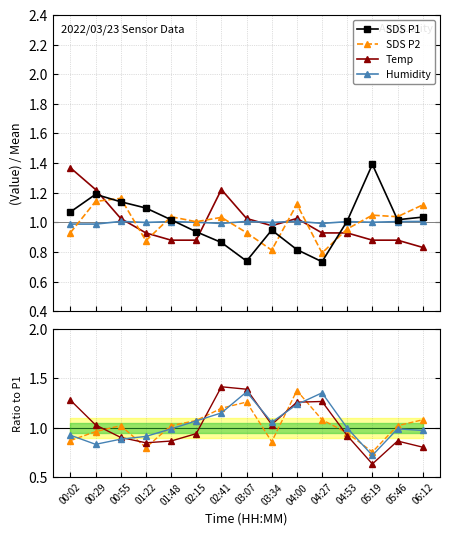

Is it true that Humidity equals 1.0 at 01:48?

True